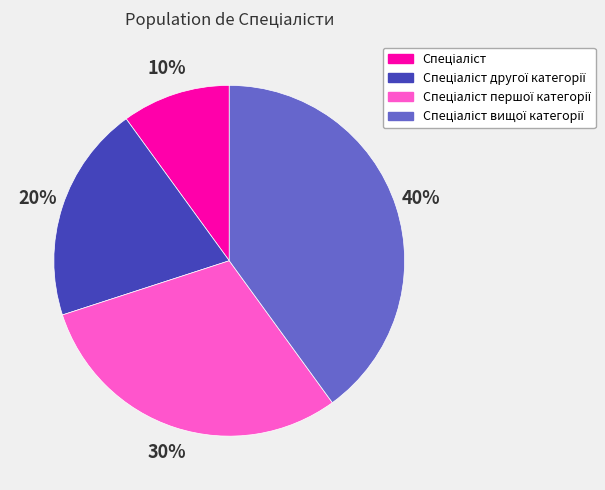

Is there any slice that represents more than half of the pie?

No